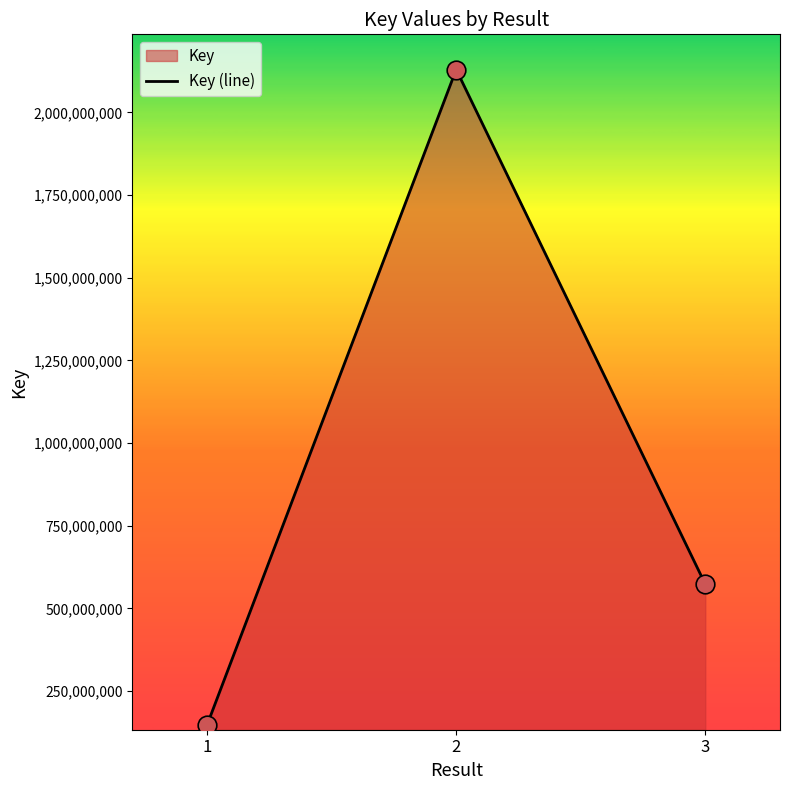

Which has a higher value, 3 or 1?

3